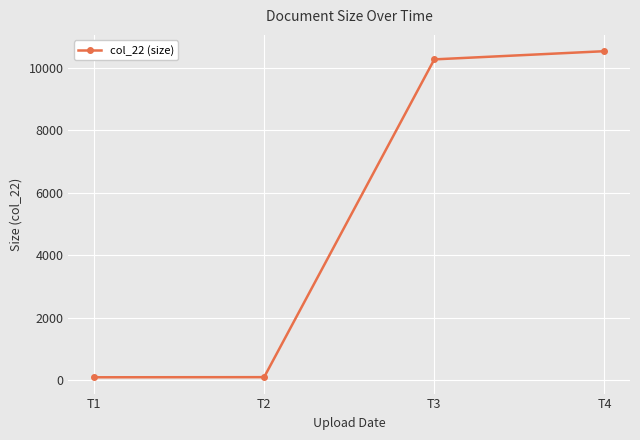

At which category does the chart reach its peak across all series?

T4